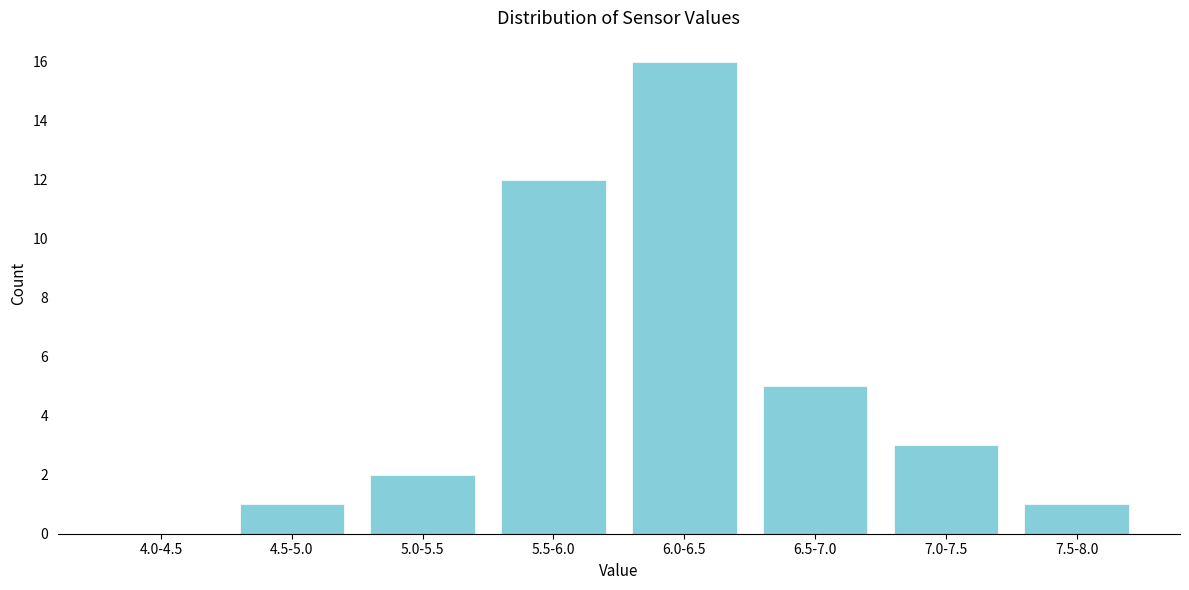

Reading left to right, transcribe all the data shown in this chart.

4.0-4.5=0	4.5-5.0=1	5.0-5.5=2	5.5-6.0=12	6.0-6.5=16	6.5-7.0=5	7.0-7.5=3	7.5-8.0=1